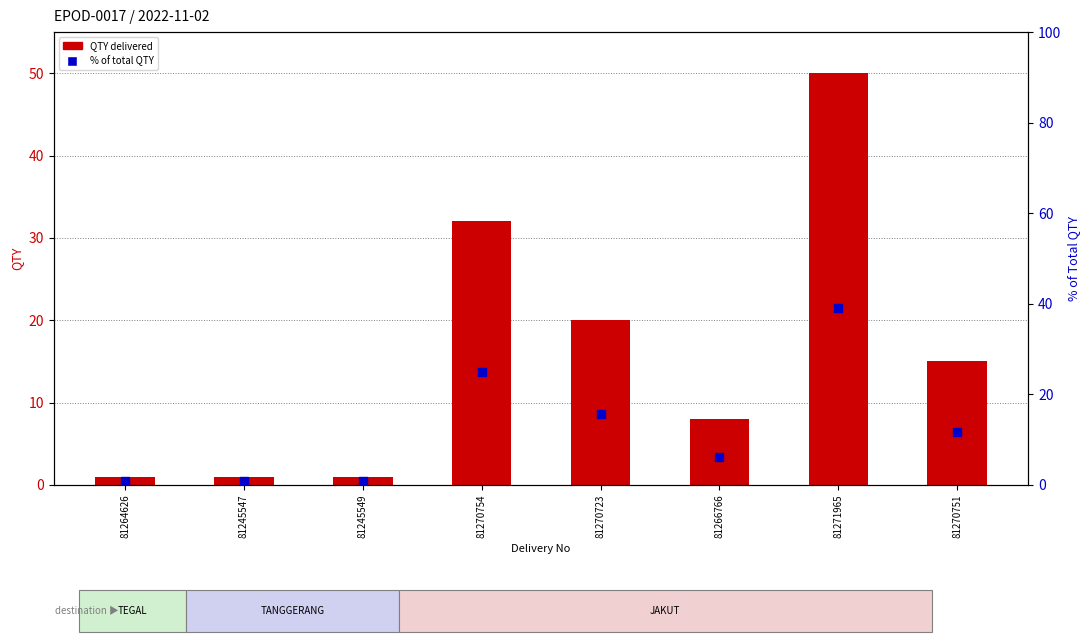

Which series has the largest total across all categories?

QTY delivered